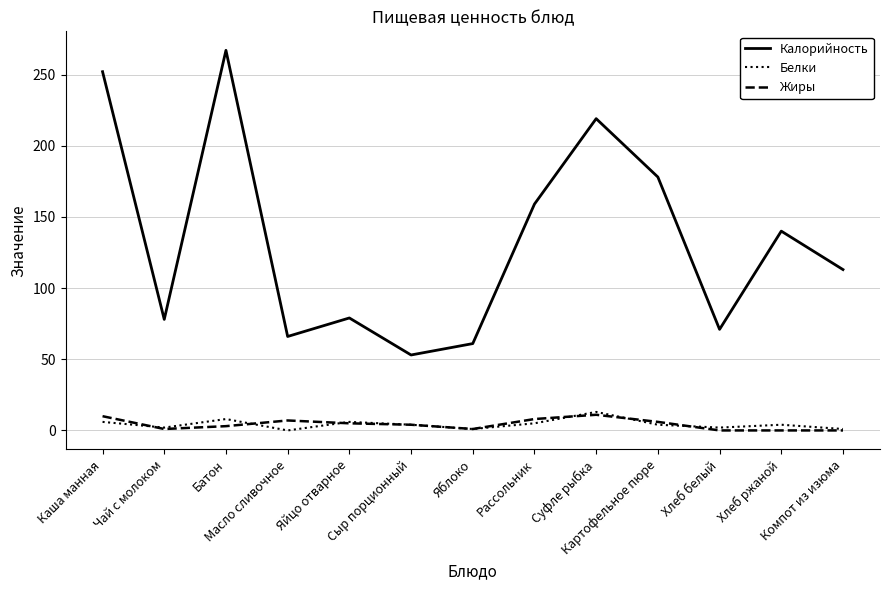

Does the chart have visible grid lines?

Yes